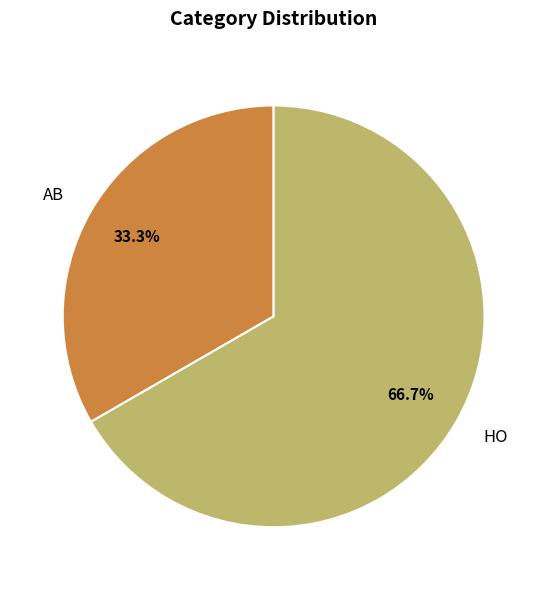

What percentage is NOT represented by AB?

66.7%